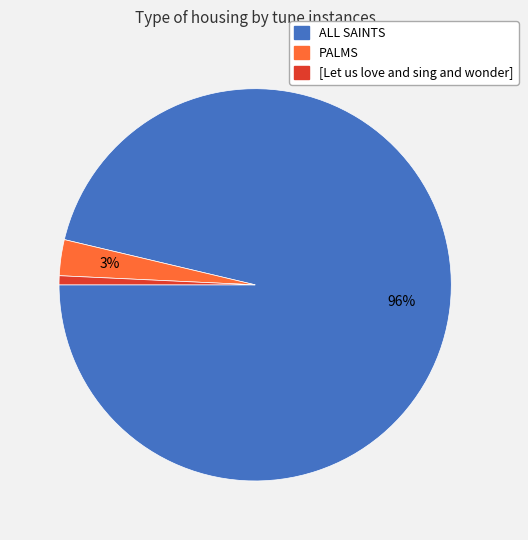

Which slice is the largest?

ALL SAINTS